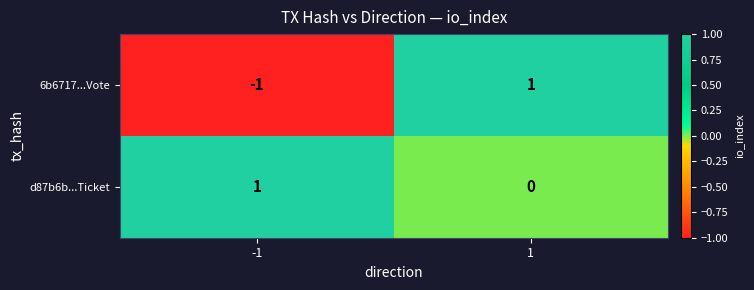

Between -1 and 1, which series saw the biggest shift?

6b6717...Vote